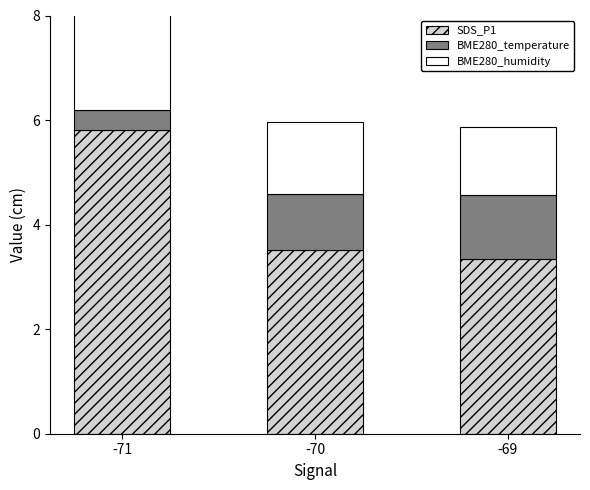

Is it true that SDS_P1 equals 2.3 at -69?

False